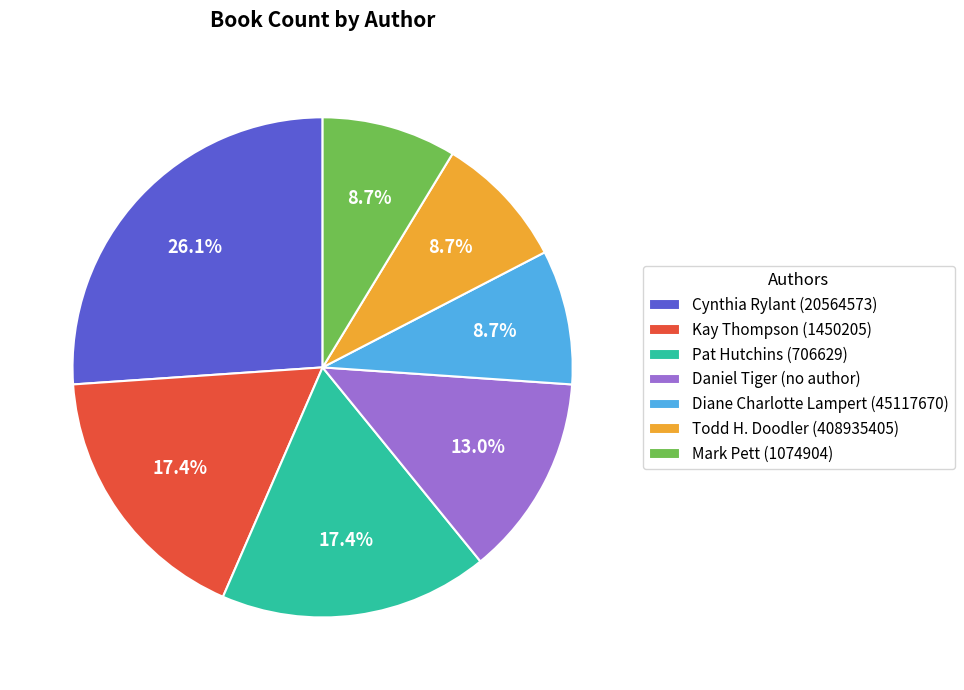

Is Diane Charlotte Lampert (45117670) the majority of the pie?

No